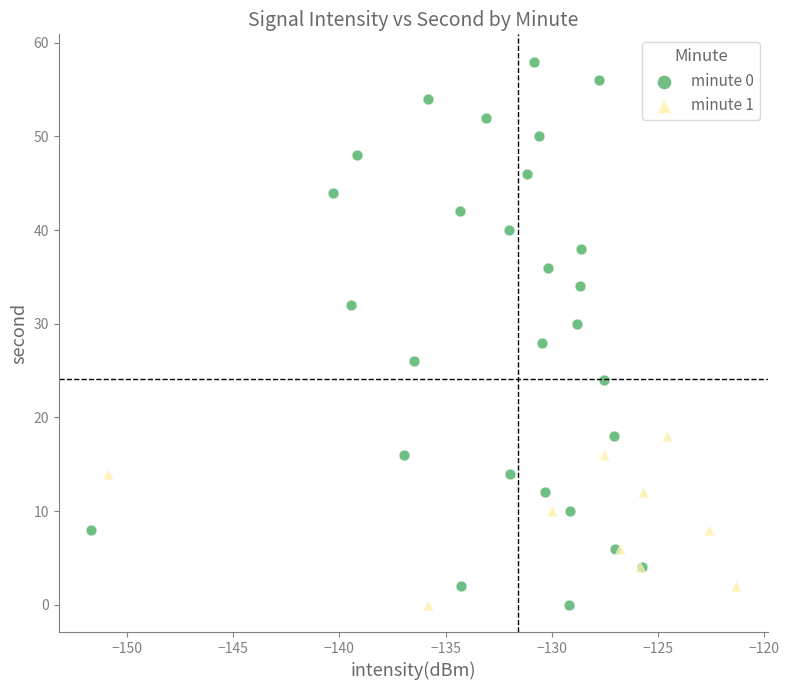

Which series has the largest Y range (max minus min)?

minute 0